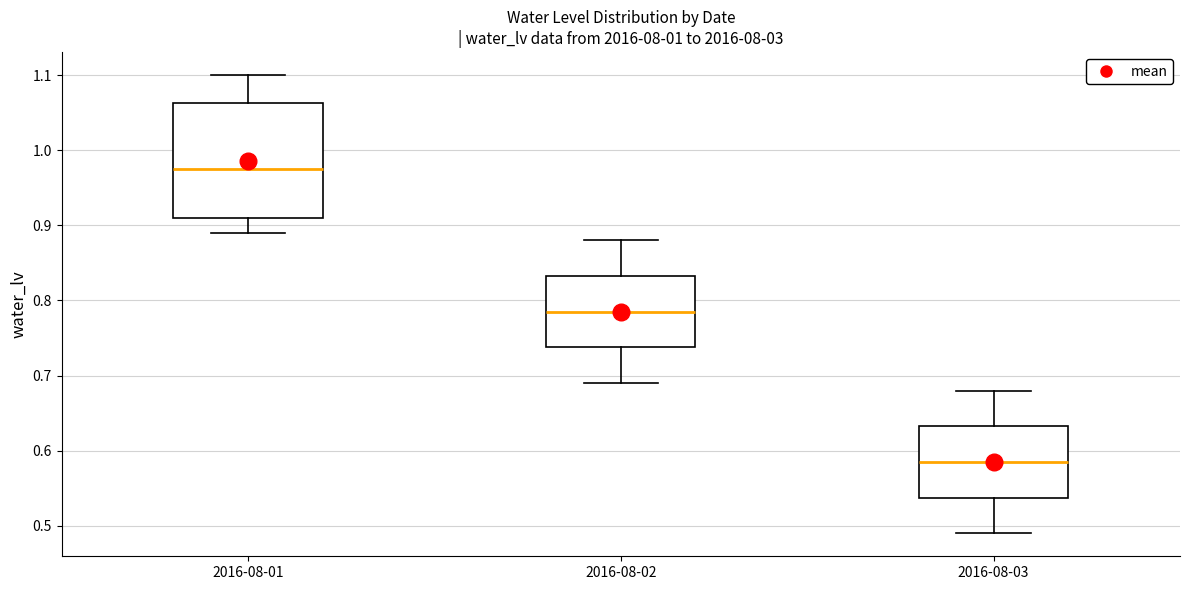

Where does the upper whisker of the box for 2016-08-03 end on the y-axis? The values are not printed on the chart, so give them approximately, as read against the axis.

0.68